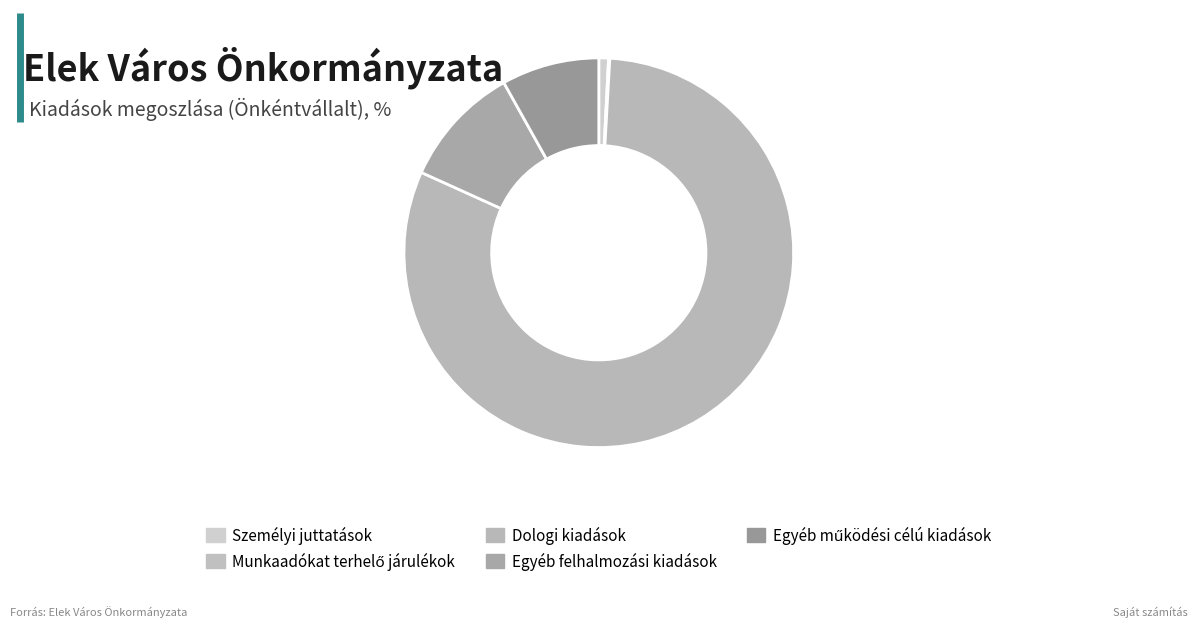

The Egyéb felhalmozási kiadások slice represents 1% of the pie. True or false?

False